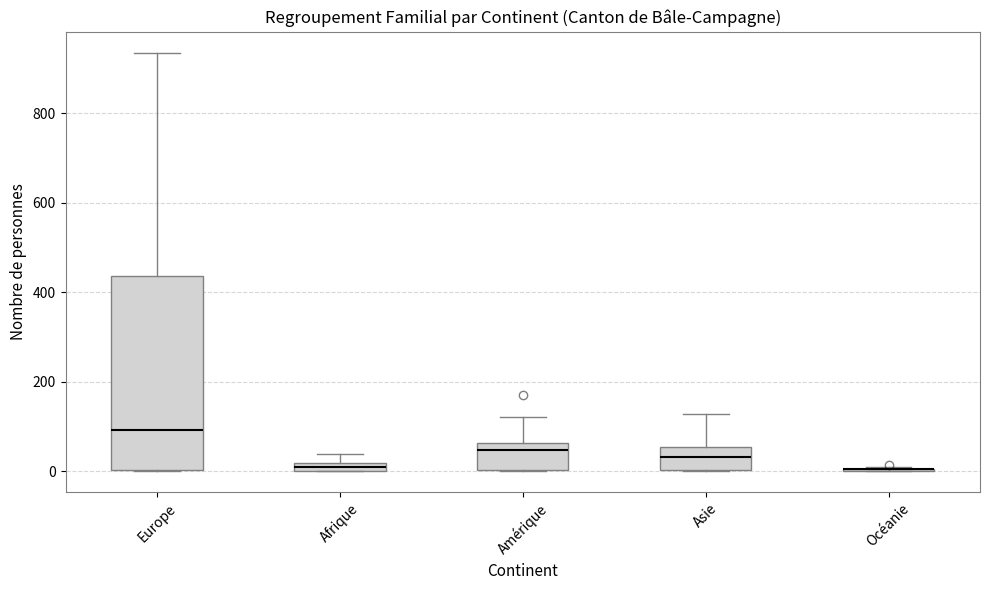

Comparing the boxes themselves (not the whiskers), which one is the tallest?

Europe